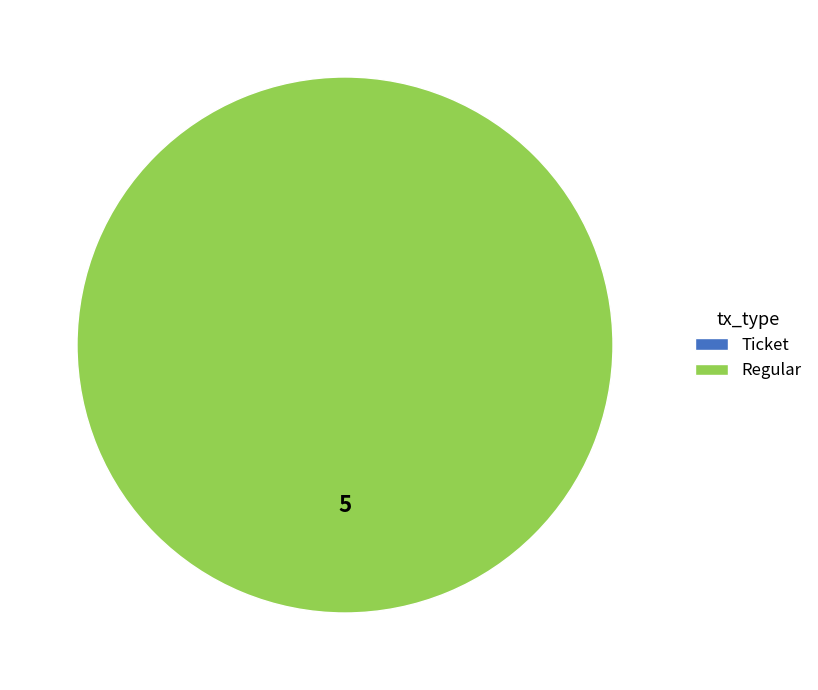

The Regular slice represents 99% of the pie. True or false?

False